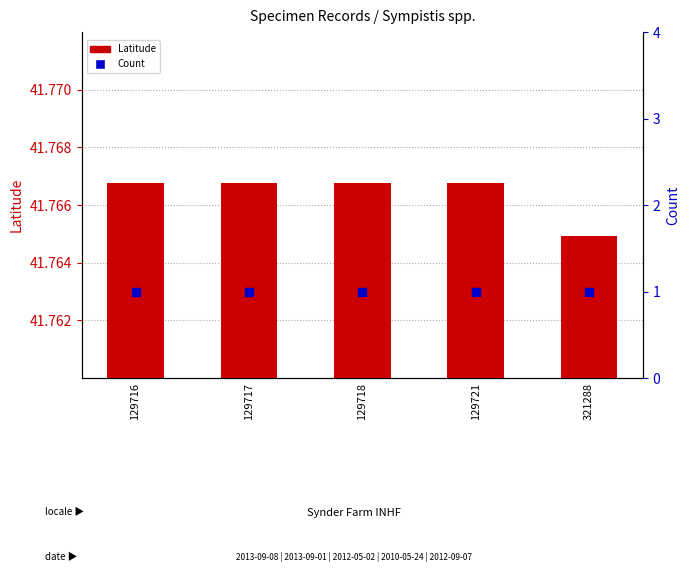

At how many categories does at least one series exceed 14?

5